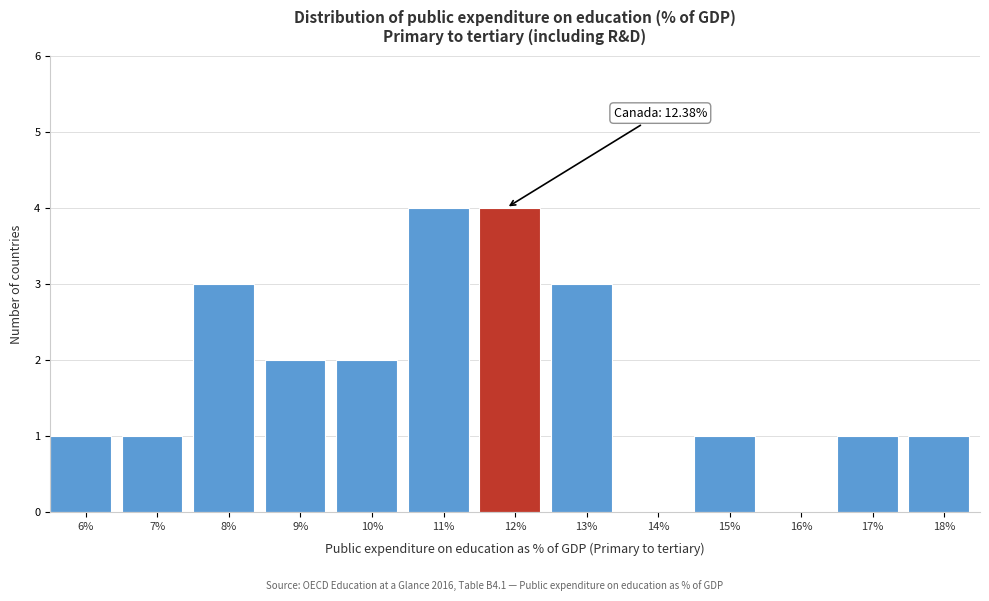

Reading right to left, extract all data points from this chart.

18%=1	17%=1	16%=0	15%=1	14%=0	13%=3	12%=4	11%=4	10%=2	9%=2	8%=3	7%=1	6%=1